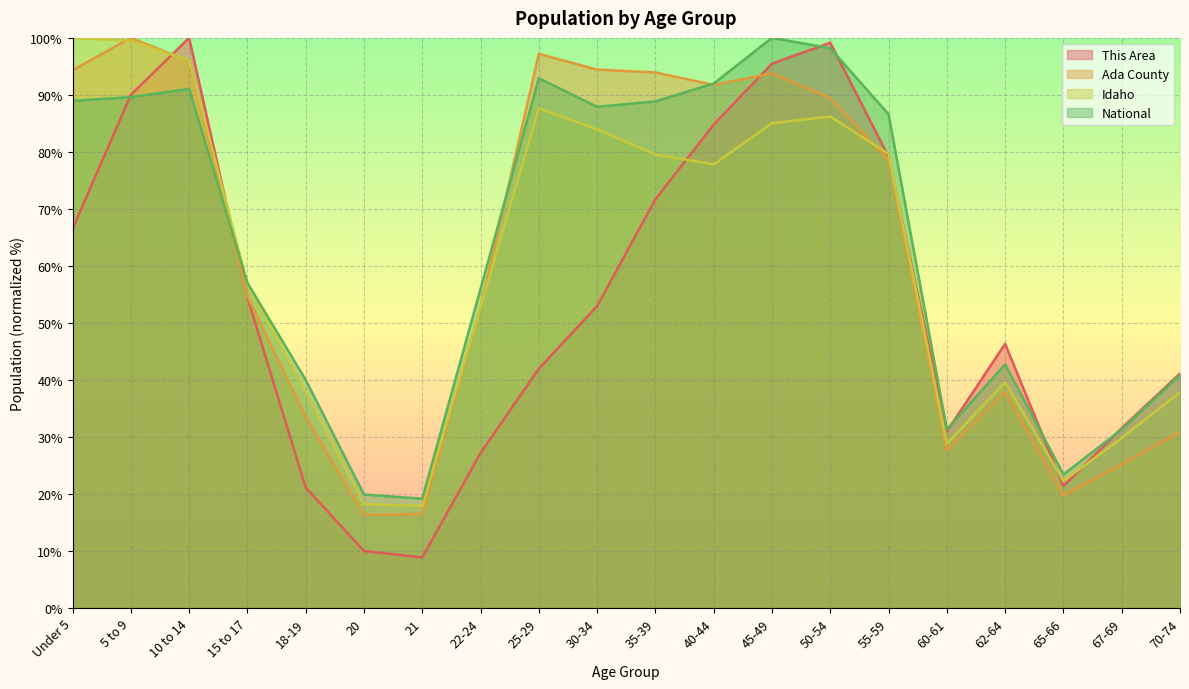

Reading left to right, what are all the values shown in this chart?

This Area: Under 5=66.5	5 to 9=90.0	10 to 14=100.0	15 to 17=54.5	18-19=21.1	20=10.0	21=8.9	22-24=27.2	25-29=42.0	30-34=53.0	35-39=71.7	40-44=84.8	45-49=95.5	50-54=99.2	55-59=79.2	60-61=31.0	62-64=46.3	65-66=21.4	67-69=31.5	70-74=41.1
Ada County: Under 5=94.3	5 to 9=100.0	10 to 14=95.9	15 to 17=54.7	18-19=33.5	20=16.3	21=16.5	22-24=52.7	25-29=97.2	30-34=94.4	35-39=93.9	40-44=91.7	45-49=93.8	50-54=89.4	55-59=78.6	60-61=27.7	62-64=37.9	65-66=19.7	67-69=25.2	70-74=30.8
Idaho: Under 5=100.0	5 to 9=99.5	10 to 14=96.0	15 to 17=56.8	18-19=37.9	20=18.2	21=17.9	22-24=52.7	25-29=87.7	30-34=84.0	35-39=79.5	40-44=77.8	45-49=85.0	50-54=86.2	55-59=79.7	60-61=28.8	62-64=39.6	65-66=22.3	67-69=29.8	70-74=37.9
National: Under 5=89.0	5 to 9=89.6	10 to 14=91.1	15 to 17=57.0	18-19=40.0	20=19.9	21=19.2	22-24=56.0	25-29=92.9	30-34=87.9	35-39=88.9	40-44=92.0	45-49=100.0	50-54=98.2	55-59=86.6	60-61=31.3	62-64=42.7	65-66=23.4	67-69=31.3	70-74=40.9